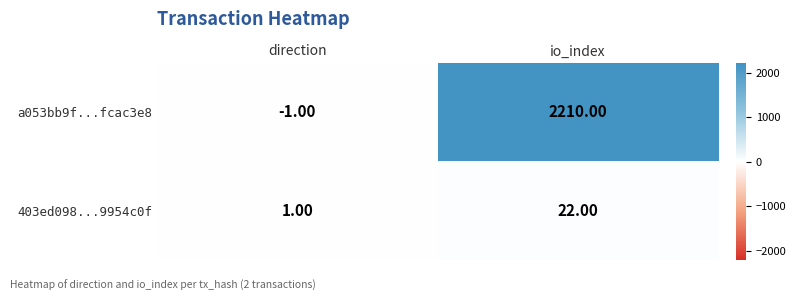

What is the difference between the 403ed098...9954c0f values at io_index and direction?

21